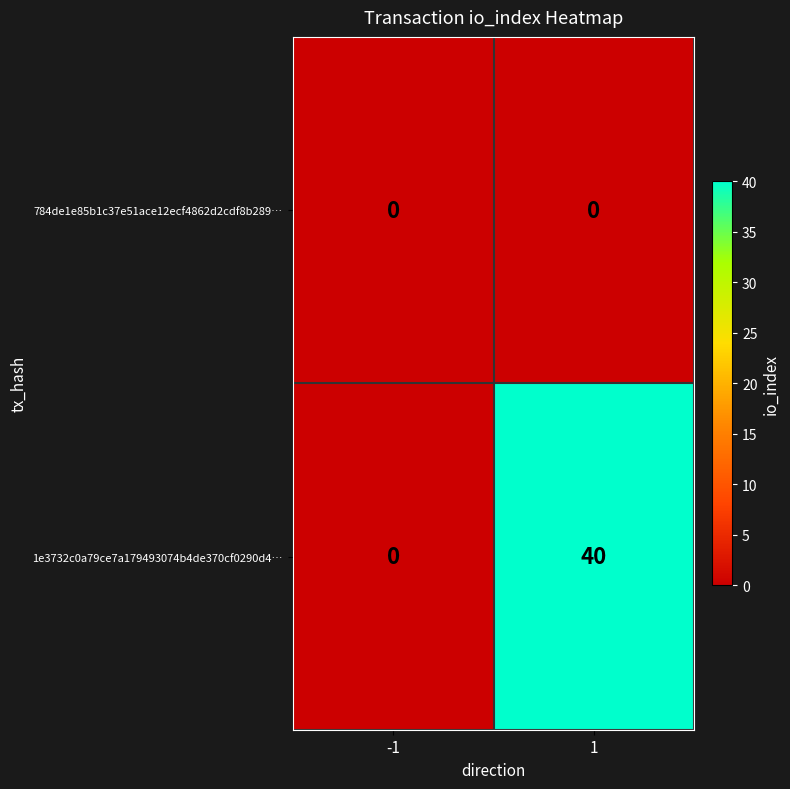

At which category is the sum across all series the highest?

1